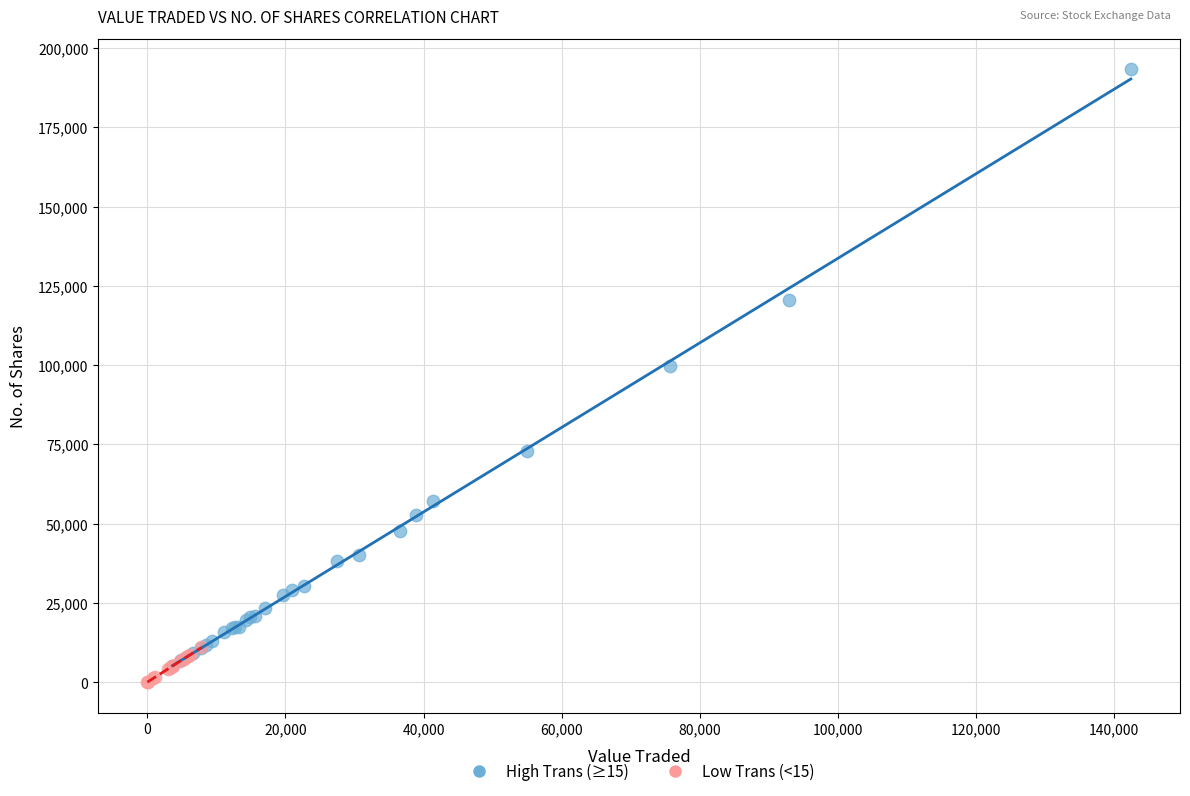

Which series has the largest Y range (max minus min)?

High Trans (≥15)